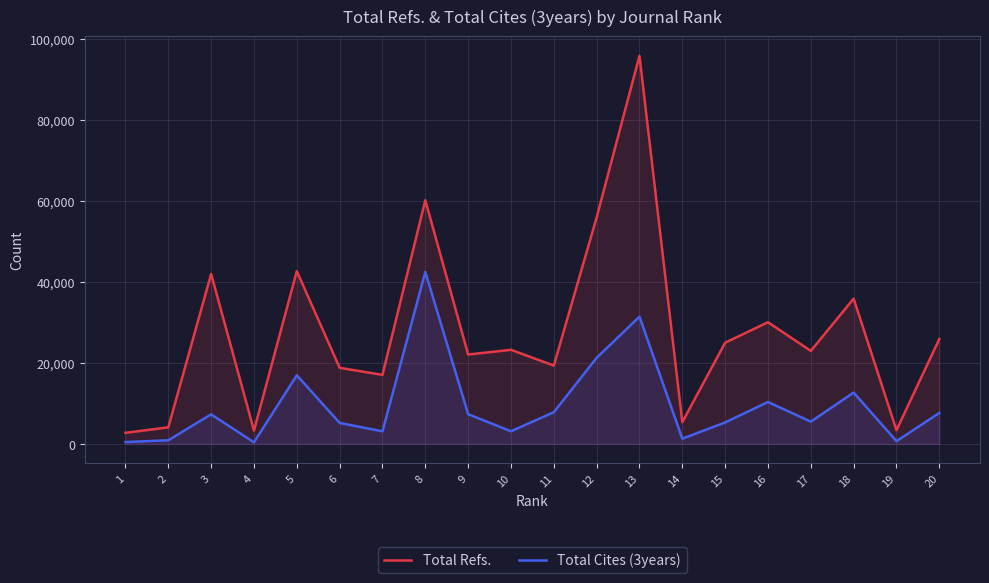

Which series has the largest total across all categories?

Total Refs.